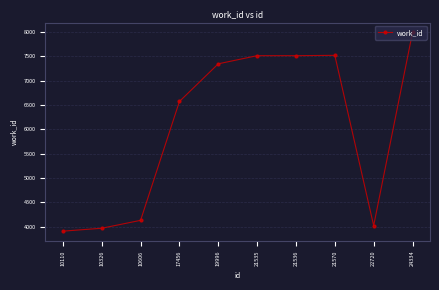

How many data points are less than 7345?

5